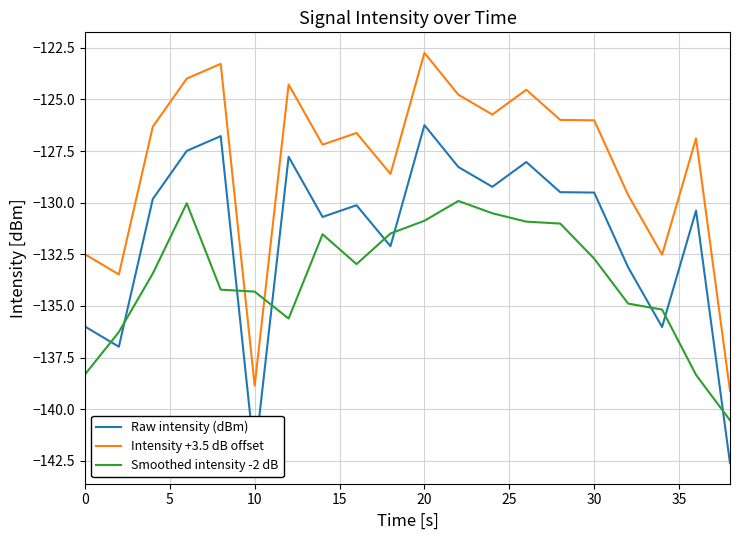

What is the minimum value shown in the chart?

-142.6